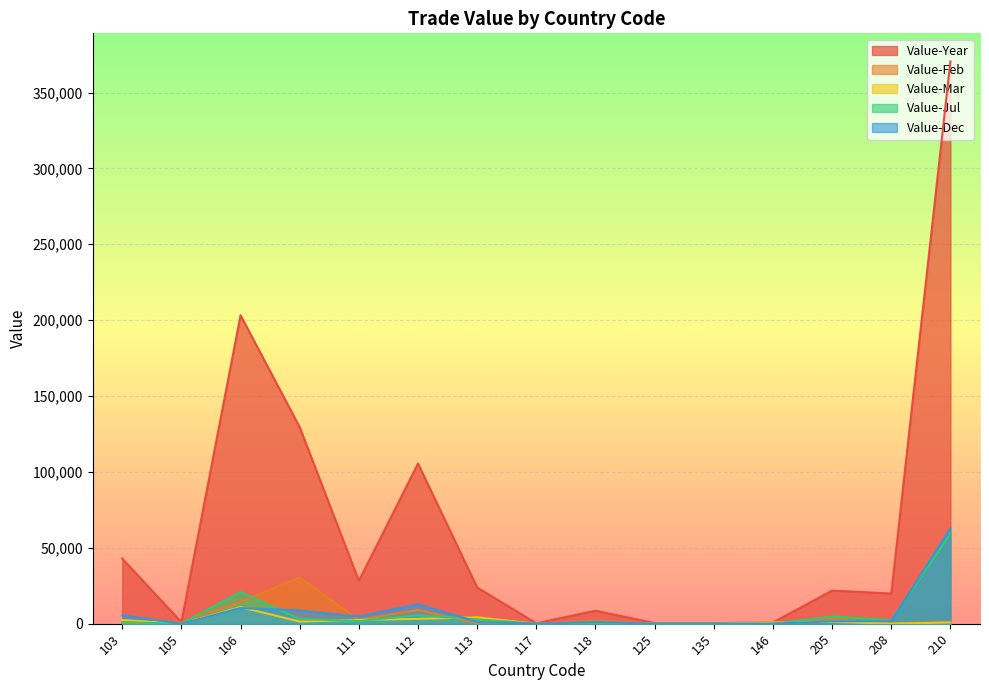

True or false: Value-Year and Value-Dec cross at least once.

False